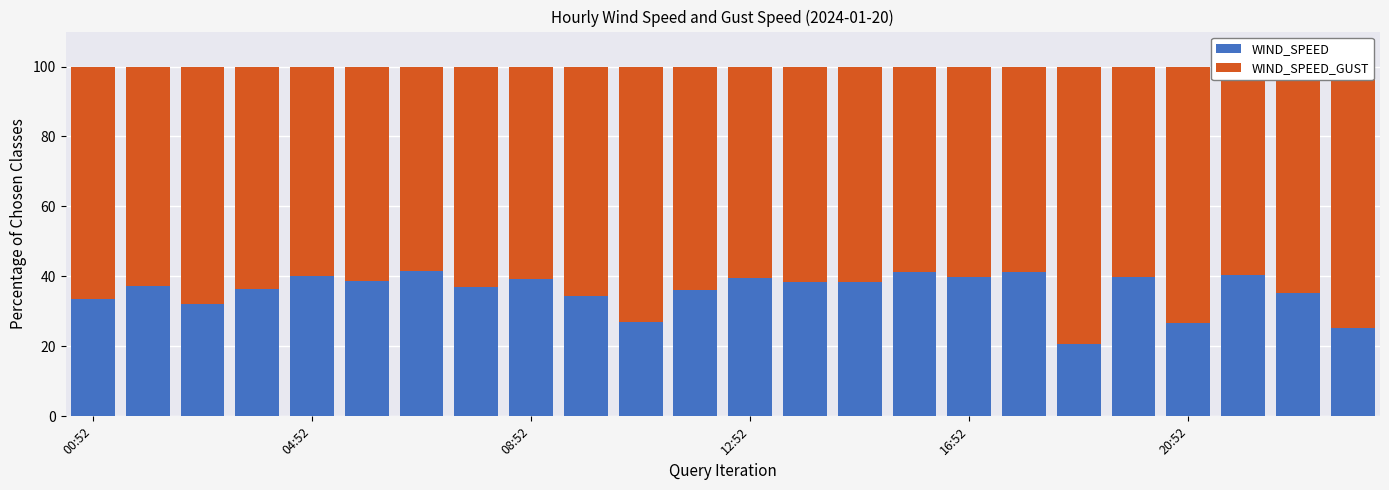

What is the sum of all WIND_SPEED values?

859.9